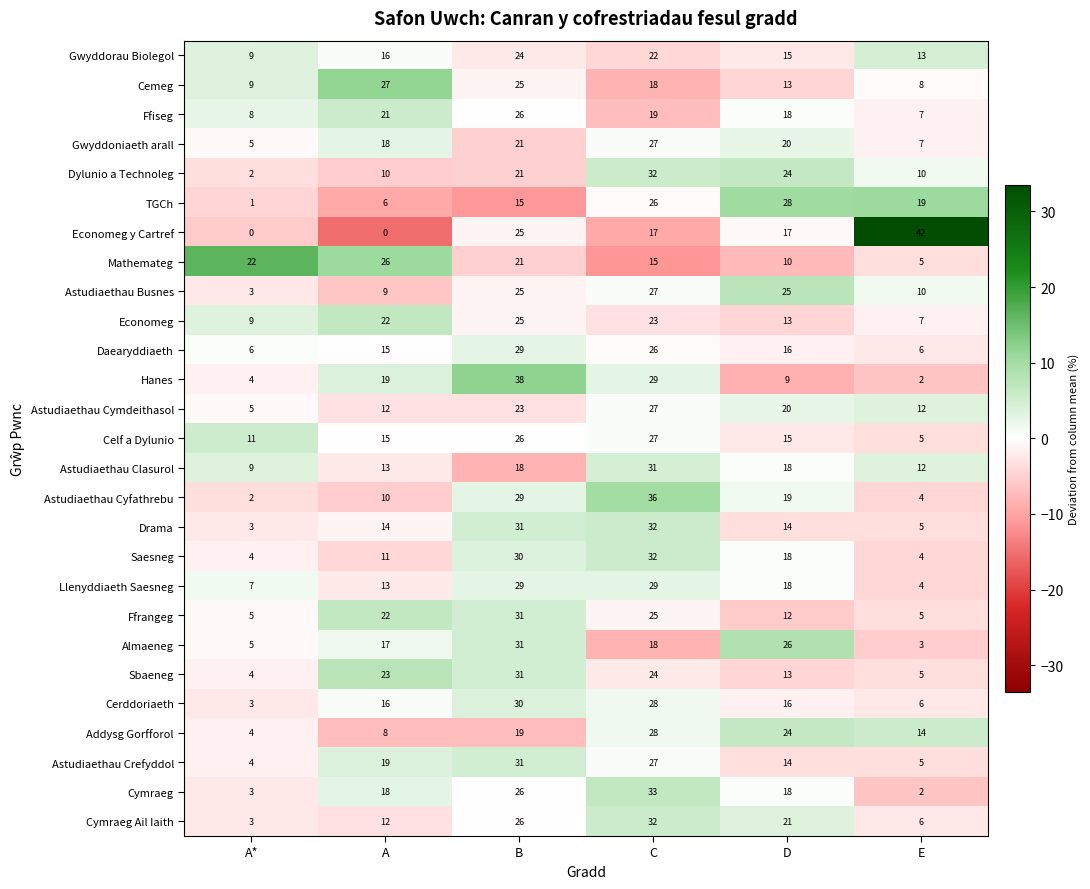

Which category has the lowest value in the Economeg series?

E